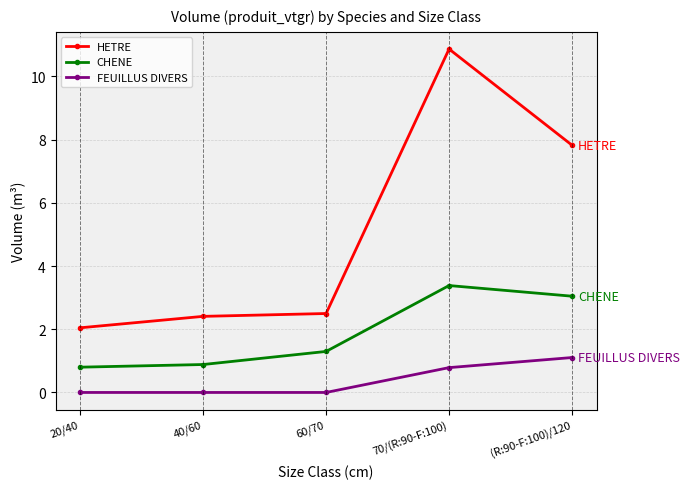

What is the sum of the FEUILLUS DIVERS values at 40/60 and (R:90-F:100)/120?

1.1